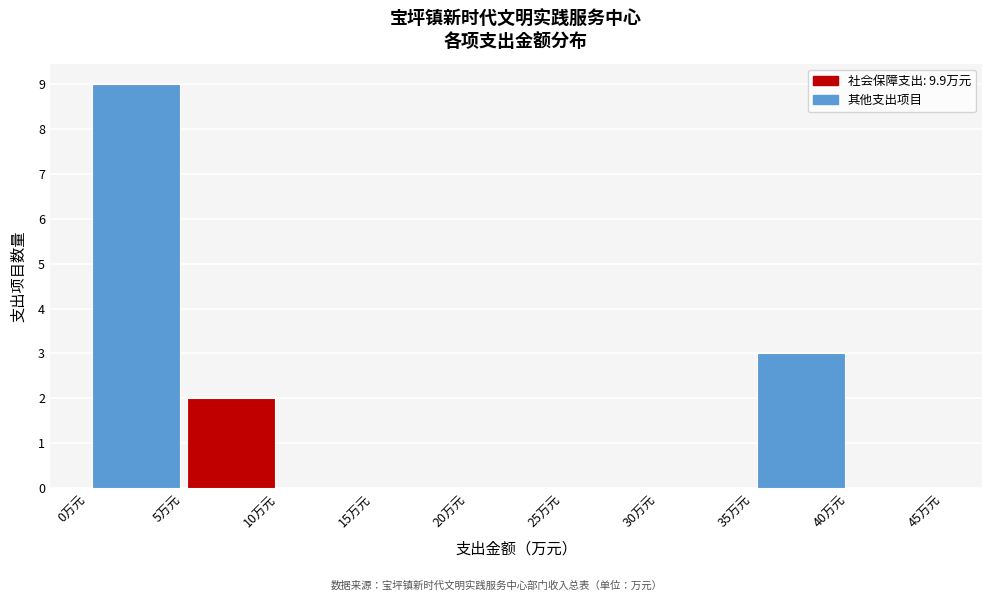

Reading left to right, transcribe this chart: for each bar, give the range it covers on the x-axis and its height. The values are not printed on the chart, so give them approximately, as read against the axis.

0 to 5: 9
5 to 10: 2
10 to 15: 0
15 to 20: 0
20 to 25: 0
25 to 30: 0
30 to 35: 0
35 to 40: 3
40 to 45: 0